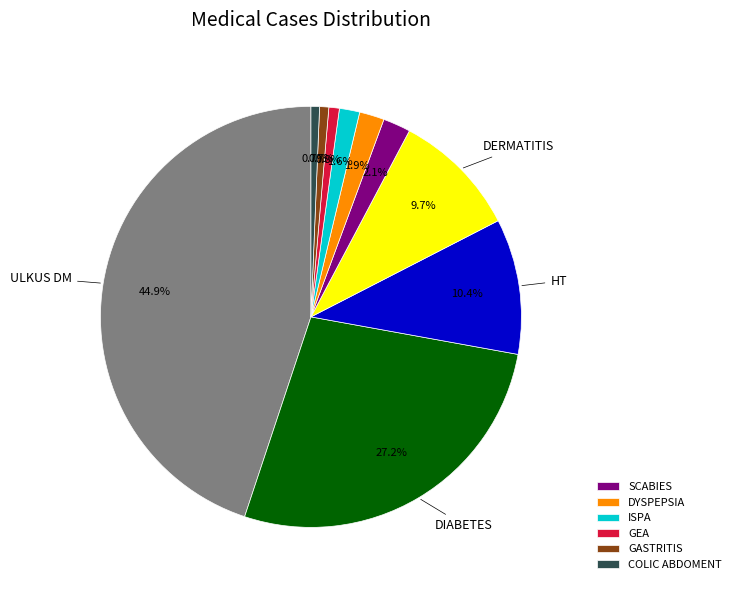

Is there a majority slice in this chart?

No